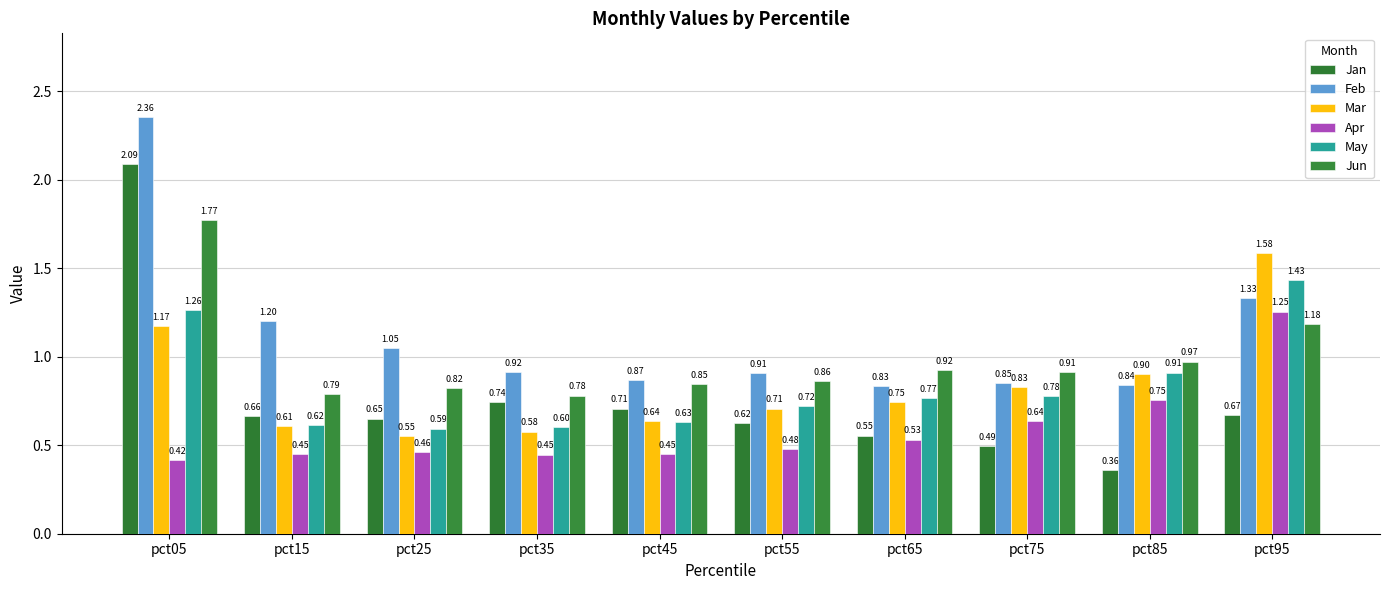

How many bars are there in each group?

6